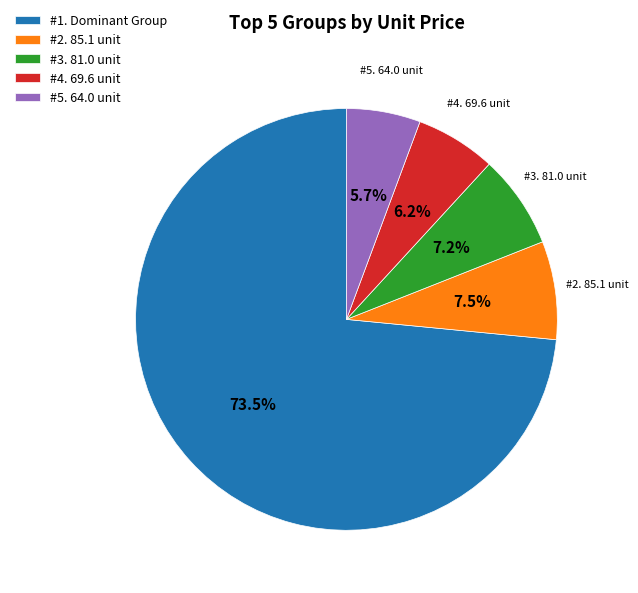

Which has a higher value, #1. Dominant Group or #3. 81.0 unit?

#1. Dominant Group